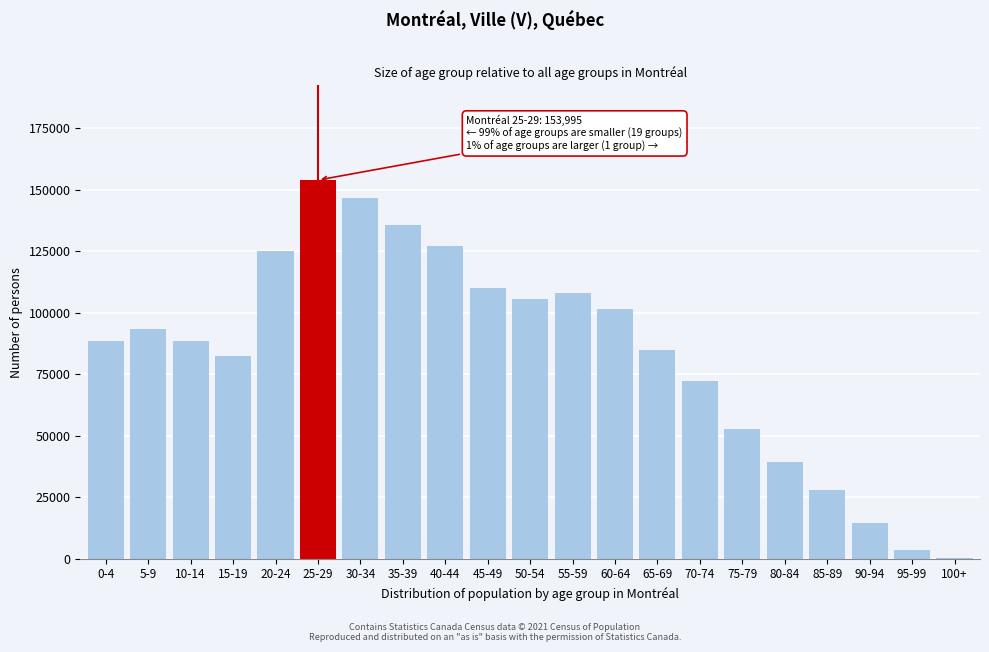

Is it true that the value at 75-79 is 94376?

False